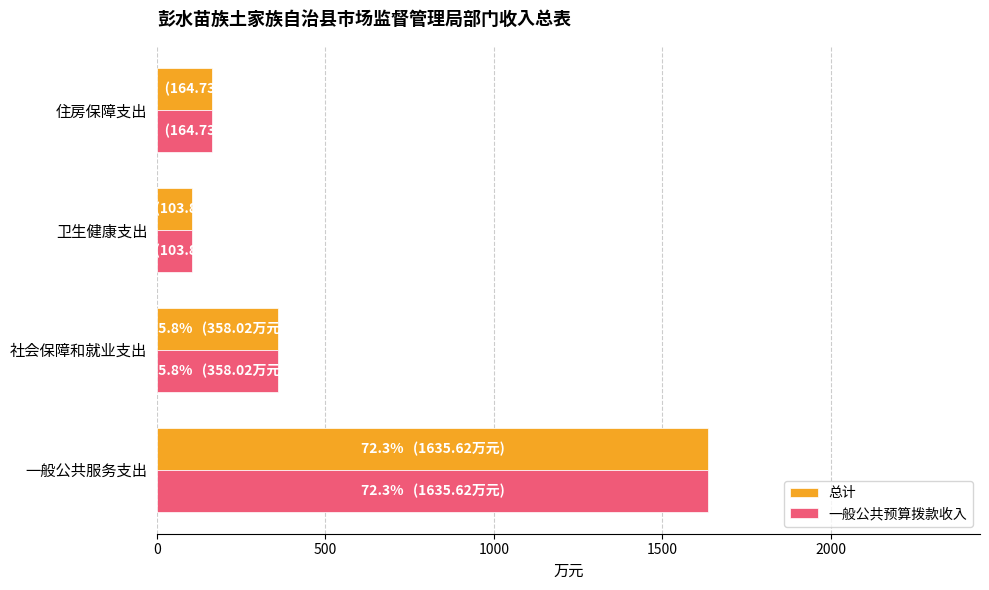

List the labels in order of 一般公共预算拨款收入 value, smallest first.

卫生健康支出, 住房保障支出, 社会保障和就业支出, 一般公共服务支出